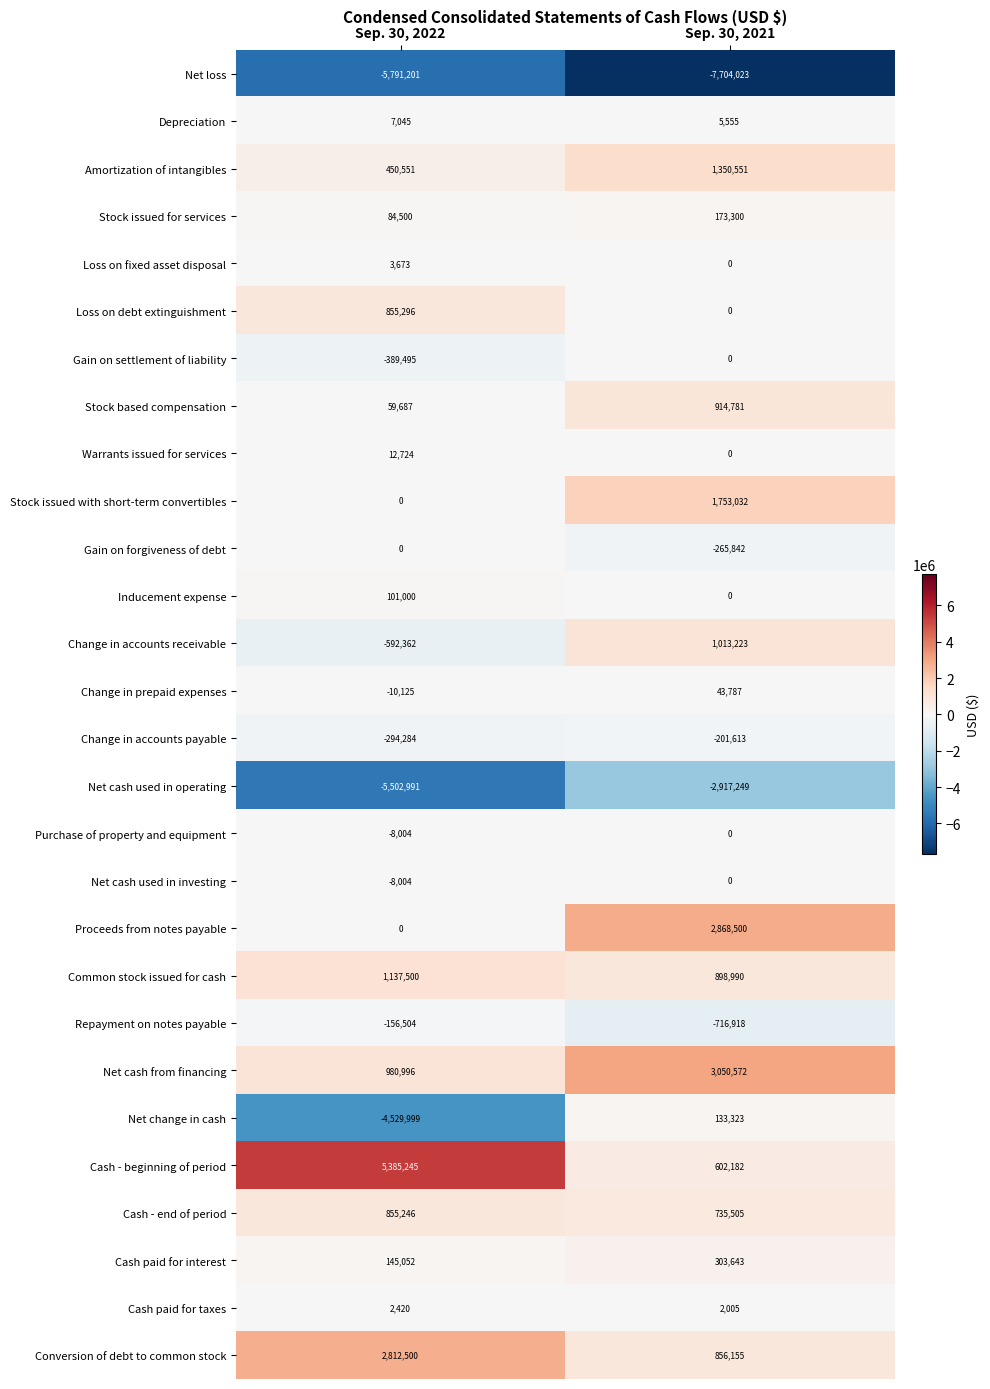

What is the spread (max minus min) of values at Sep. 30, 2021?

10754595